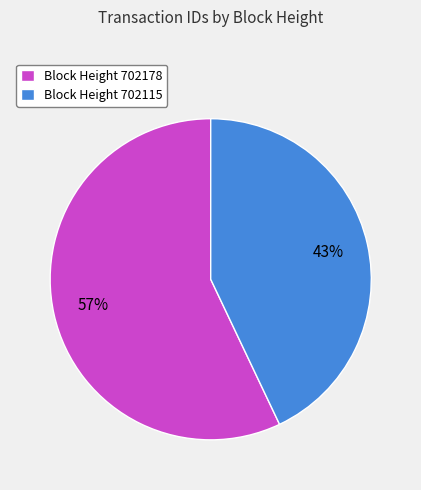

Approximately how many times larger is the value at Block Height 702178 compared to Block Height 702115?

1.3